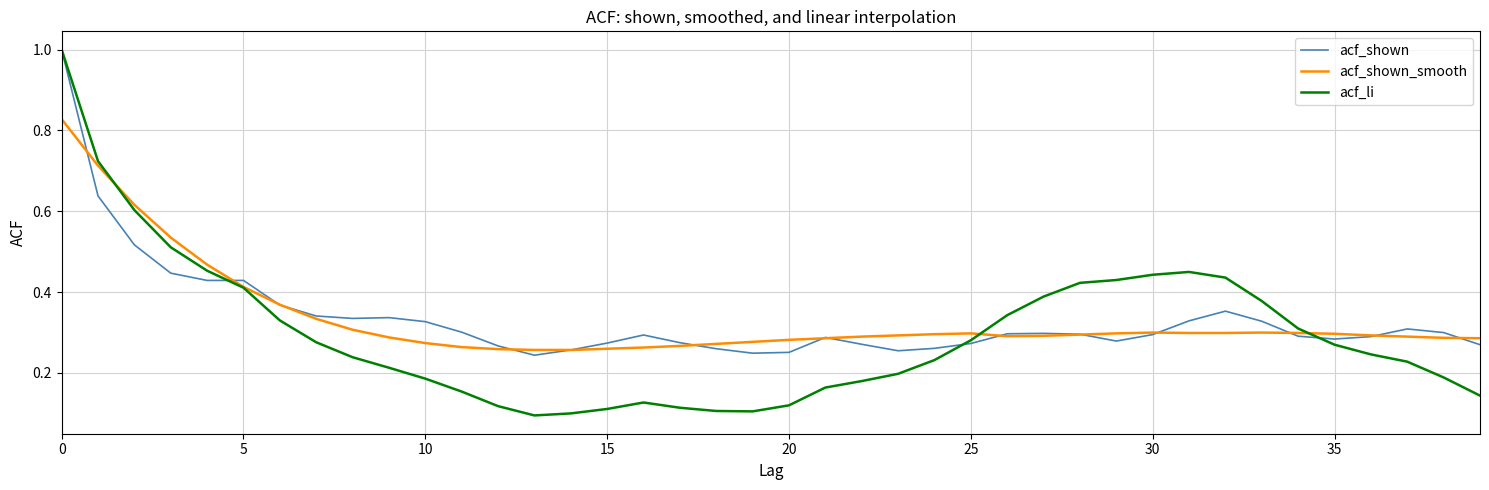

Which series has the widest spread of values?

acf_li